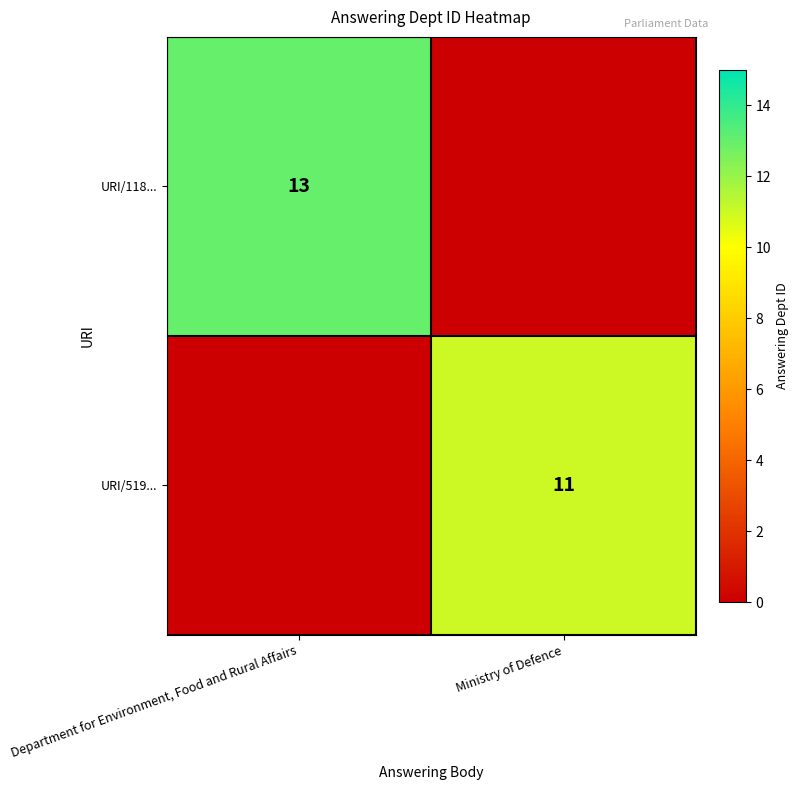

Which series changed the most between Department for Environment, Food and Rural Affairs and Ministry of Defence?

row_0